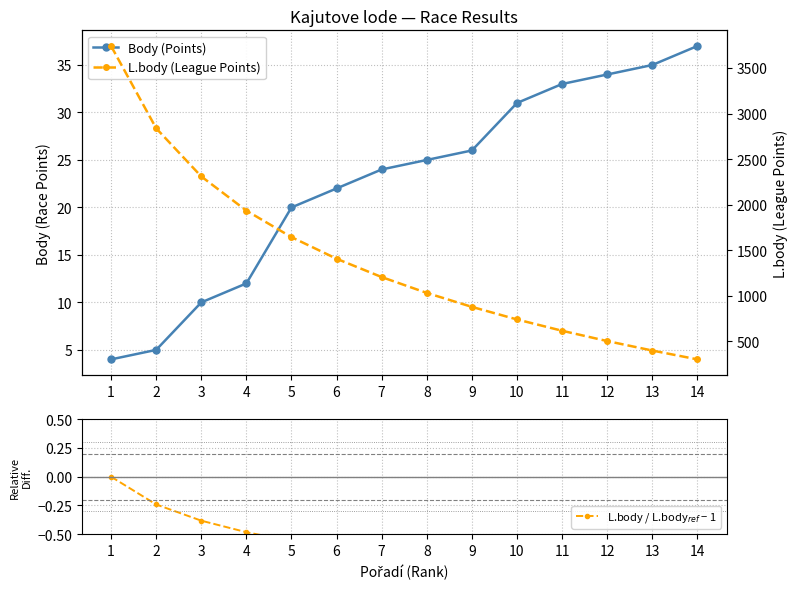

Which label corresponds to the largest value in the chart?

1